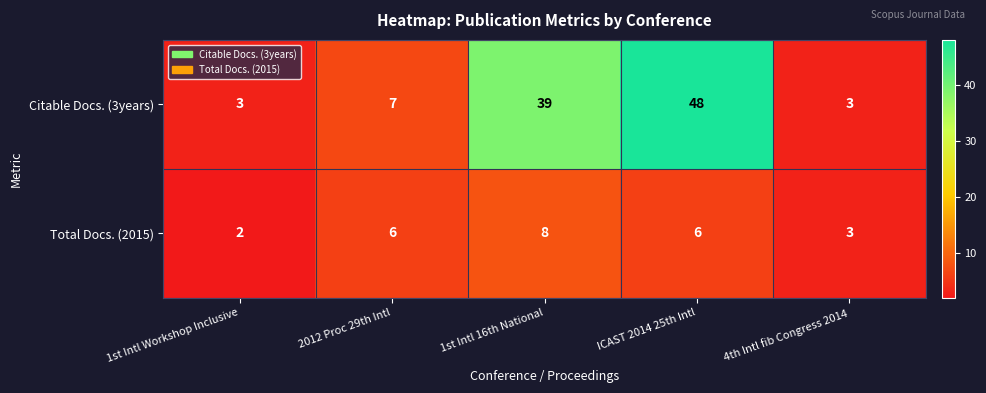

What is the average value of the Total Docs. (2015) series?

5